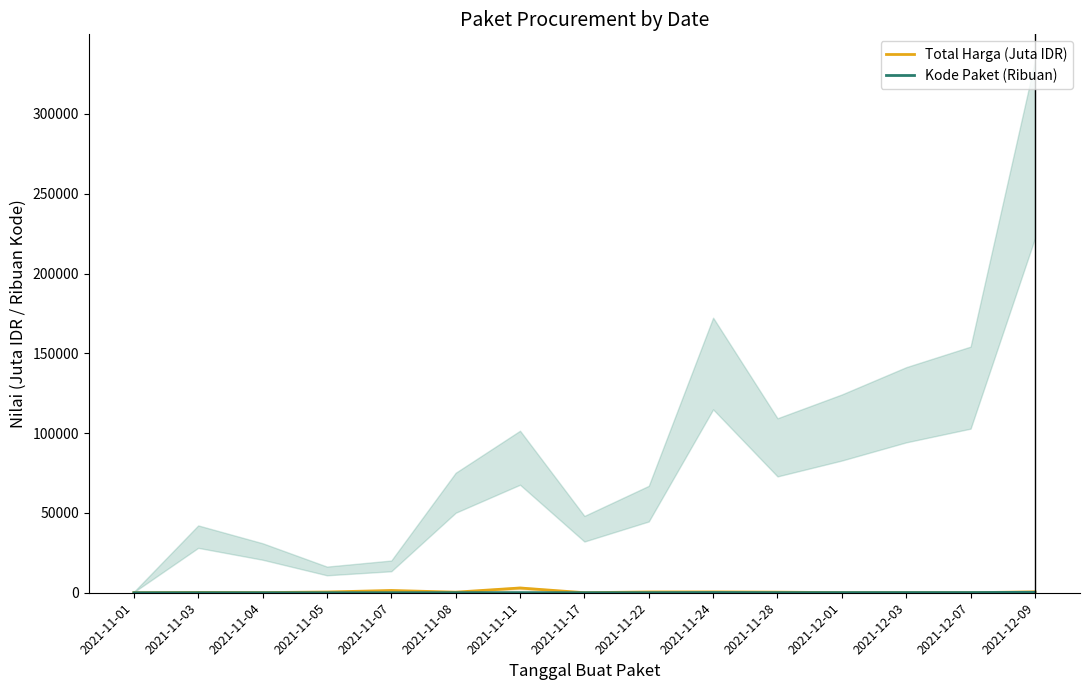

What is the spread (max minus min) of values at 2021-11-04?

64.8